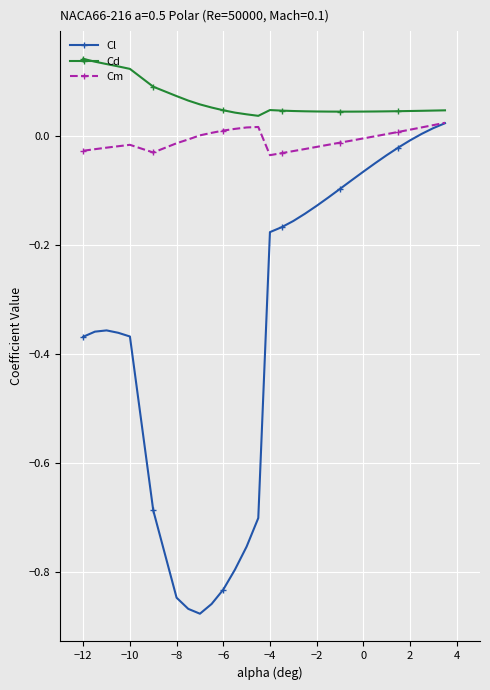

Which series has the largest range (max minus min)?

Cl